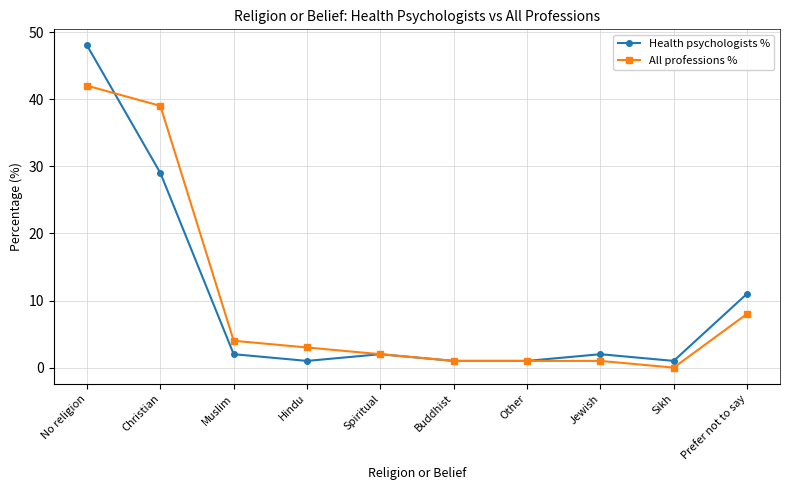

List the series in order of their peak value, highest first.

Health psychologists %, All professions %